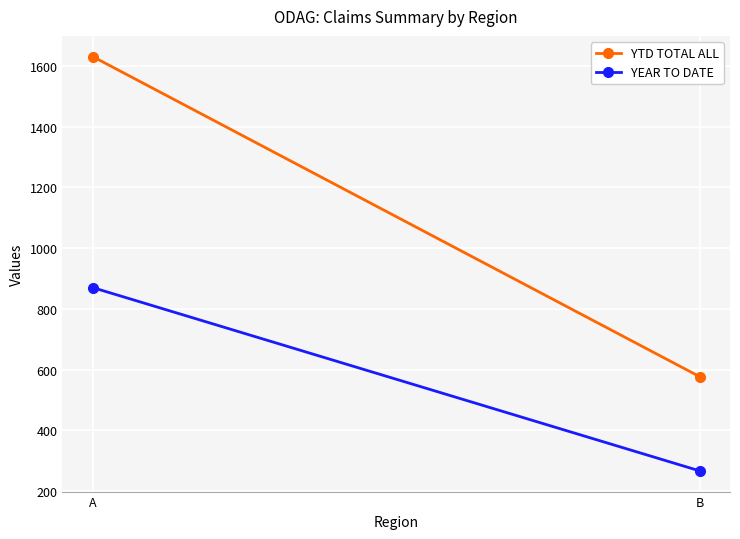

Where is YEAR TO DATE nearest to the value 568?

B